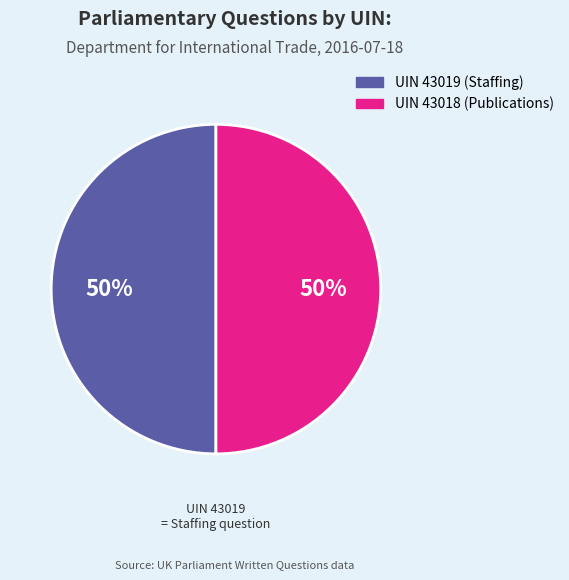

To the nearest percent, what is the average slice percentage?

50%